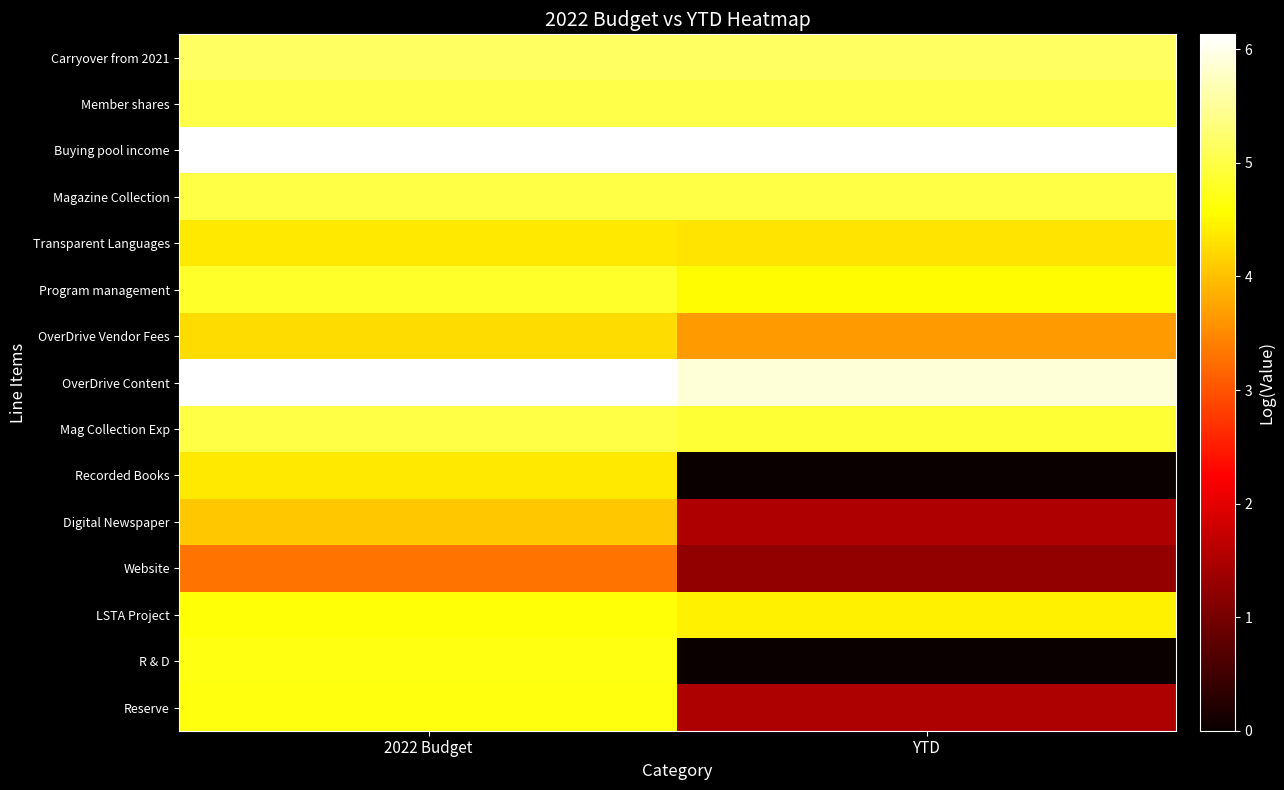

What is the maximum value shown in the chart?

6.1